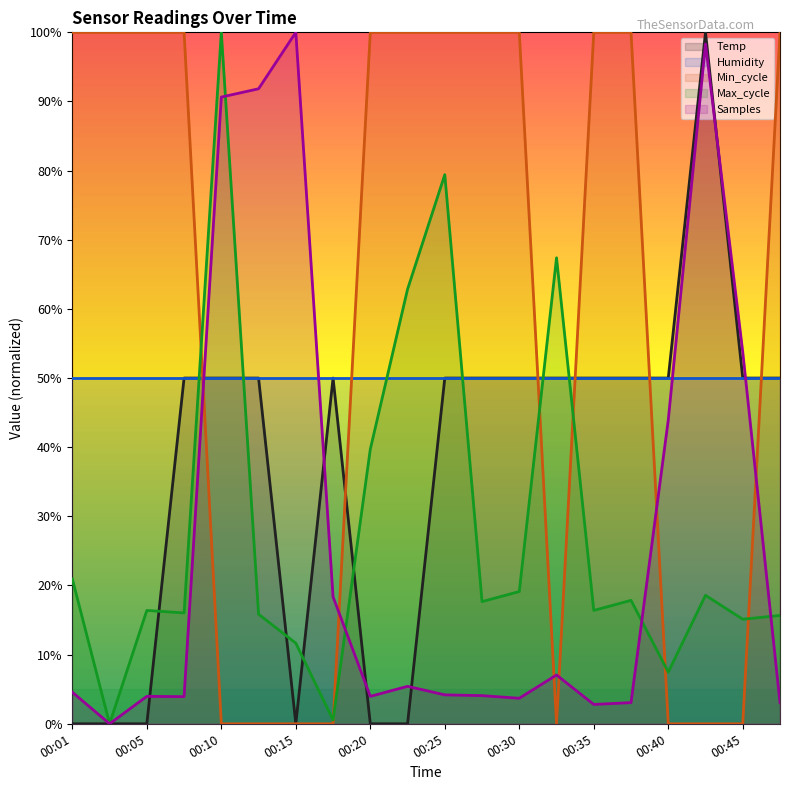

What is the value of the Max_cycle point at the 6th from the left?

15.8